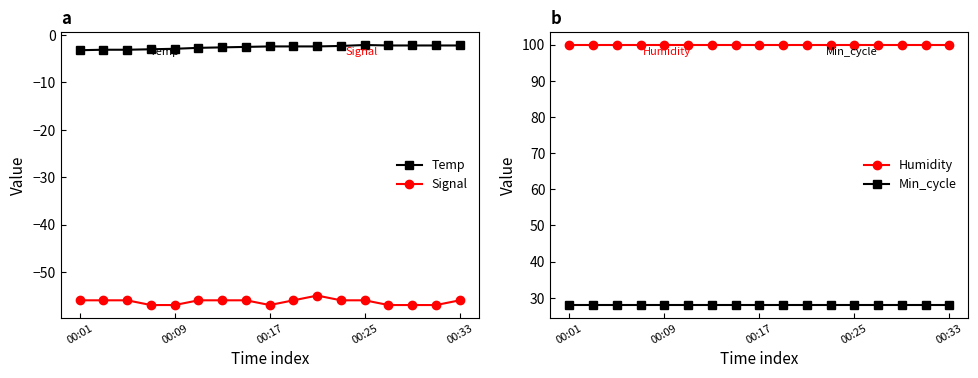

What is the difference between the highest and lowest values at 14?

156.9